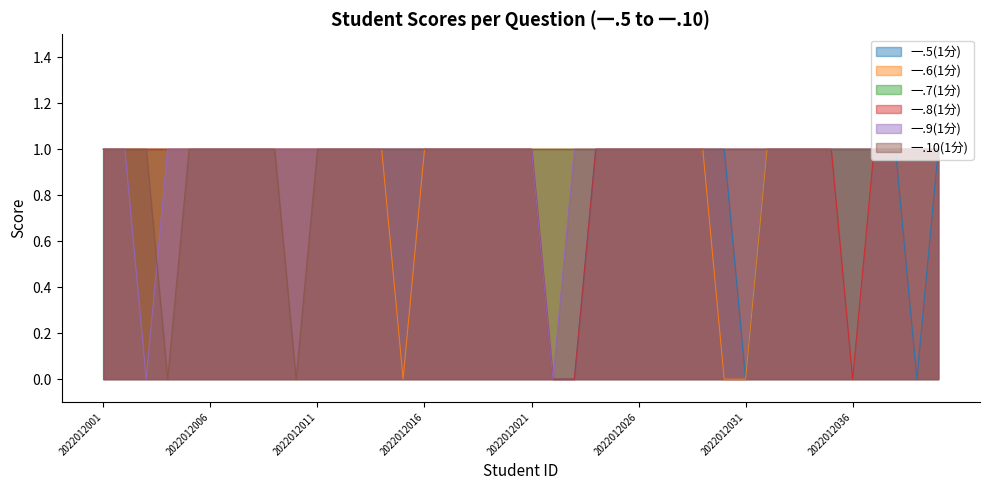

True or false: 一.6(1分) has more than 1 interior local peaks.

False